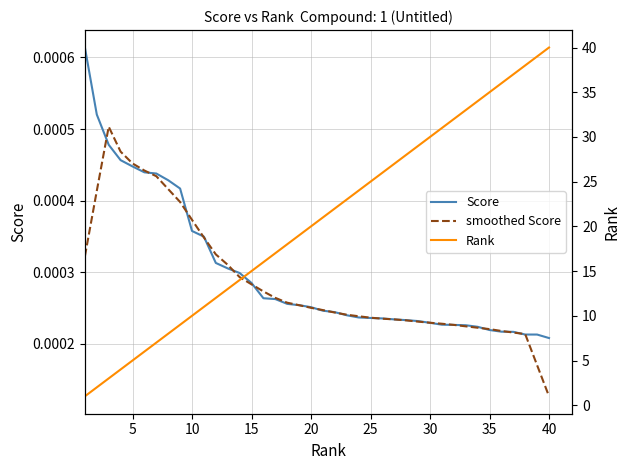

Where is smoothed Score nearest to the value 0?

40